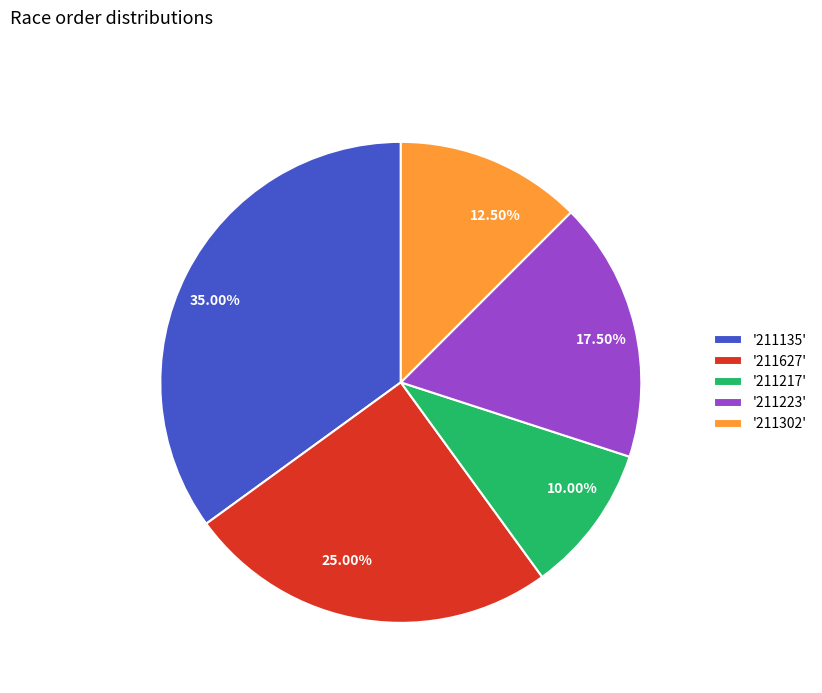

Approximately how many times larger is the value at 35.00% compared to 17.50%?

2.0